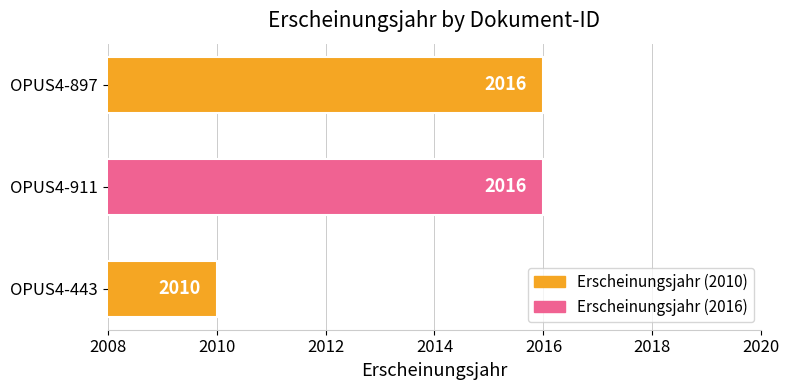

What value does the data have at OPUS4-911?

2016